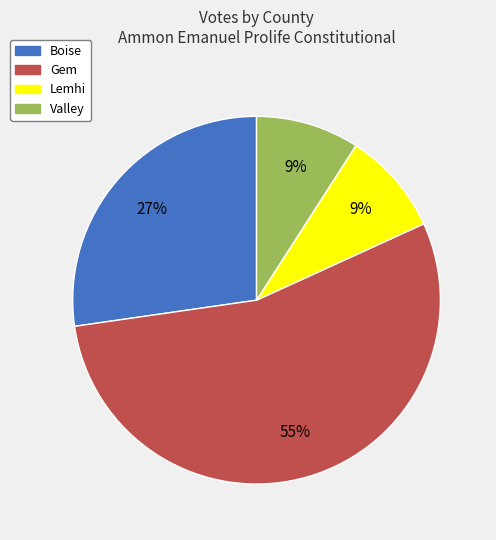

How many segments does this pie chart have?

4